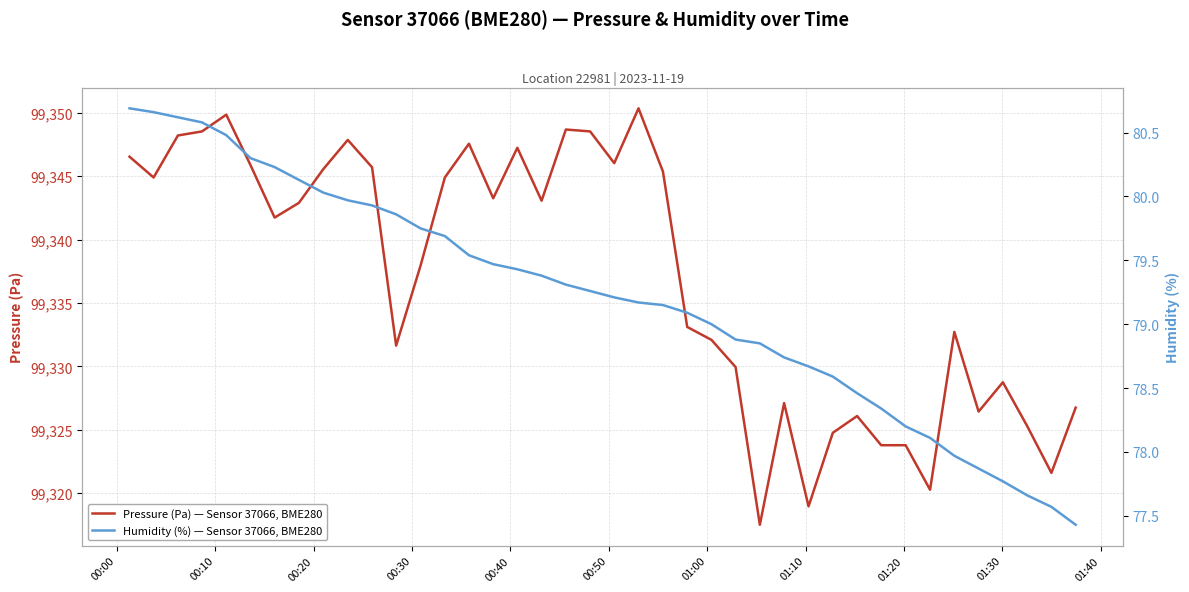

Does the chart display data point markers on the line(s)?

No